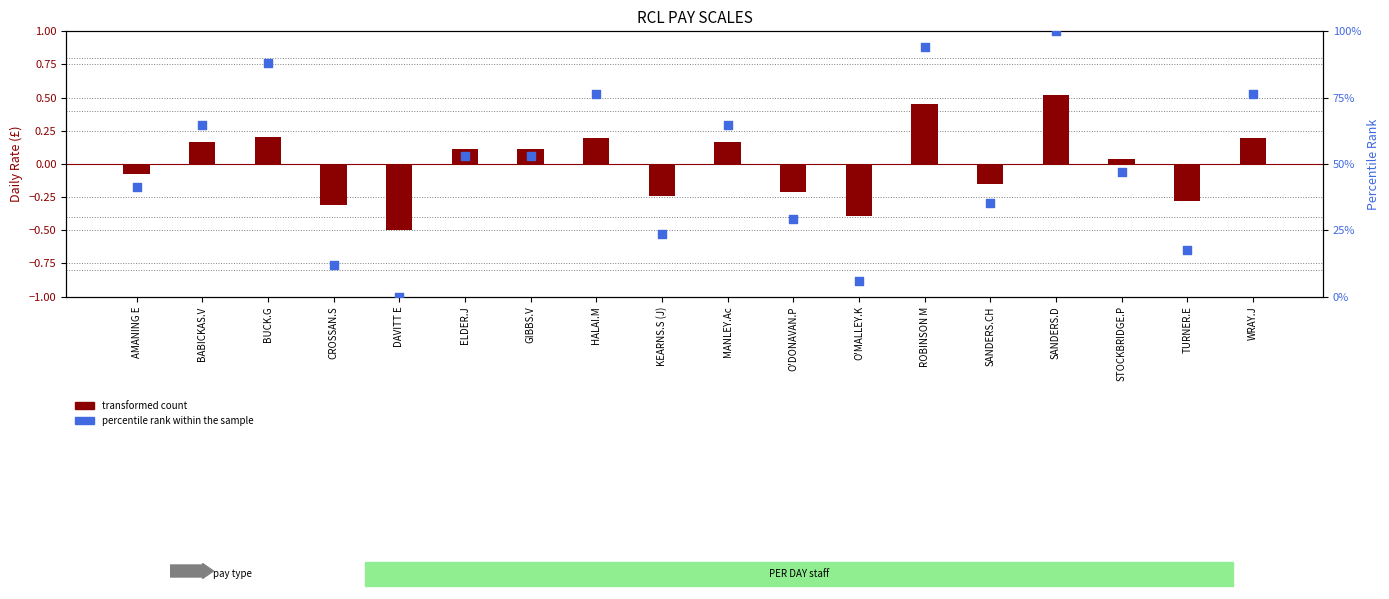

At how many categories does at least one series exceed 25?

13